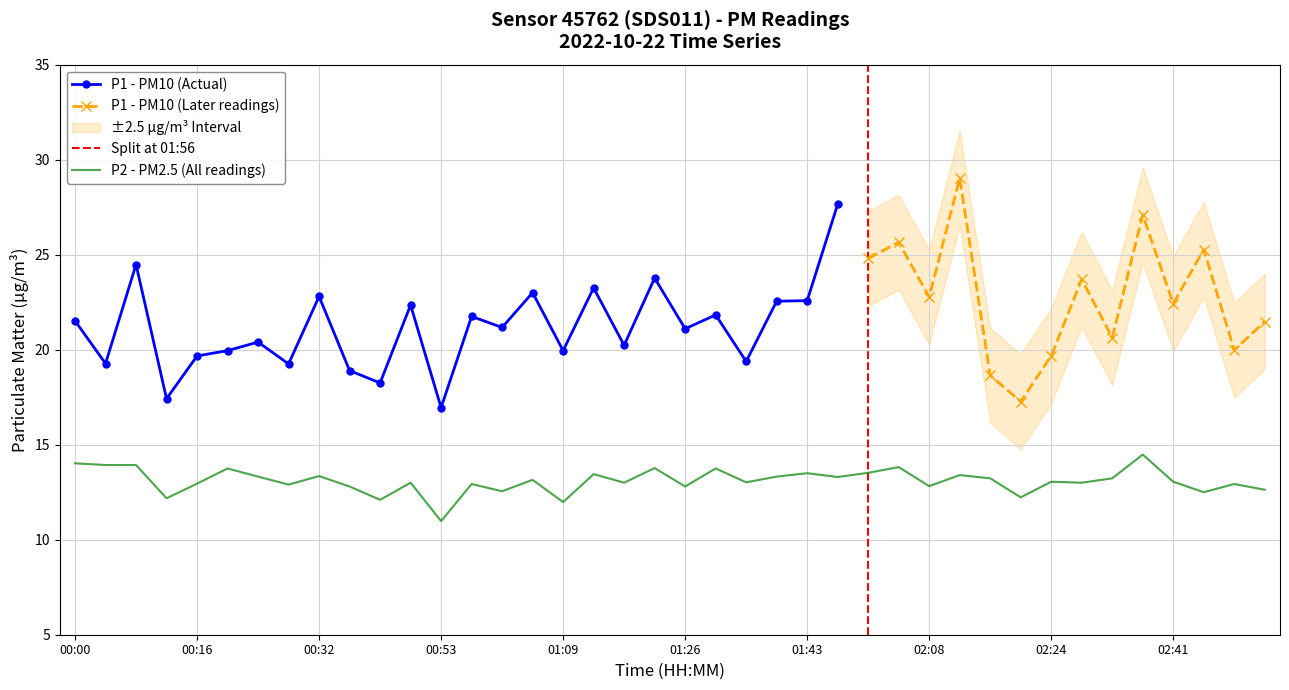

Which category has the lowest value in the P2 - PM2.5 (All readings) series?

00:53